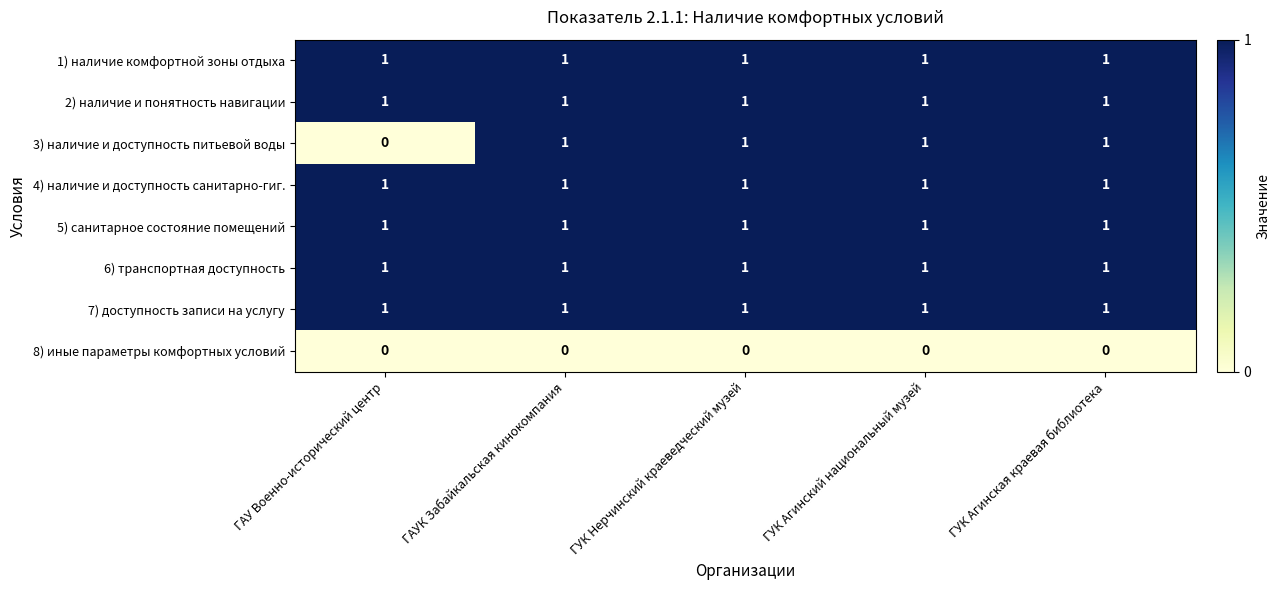

At how many categories does at least one series exceed 0?

5